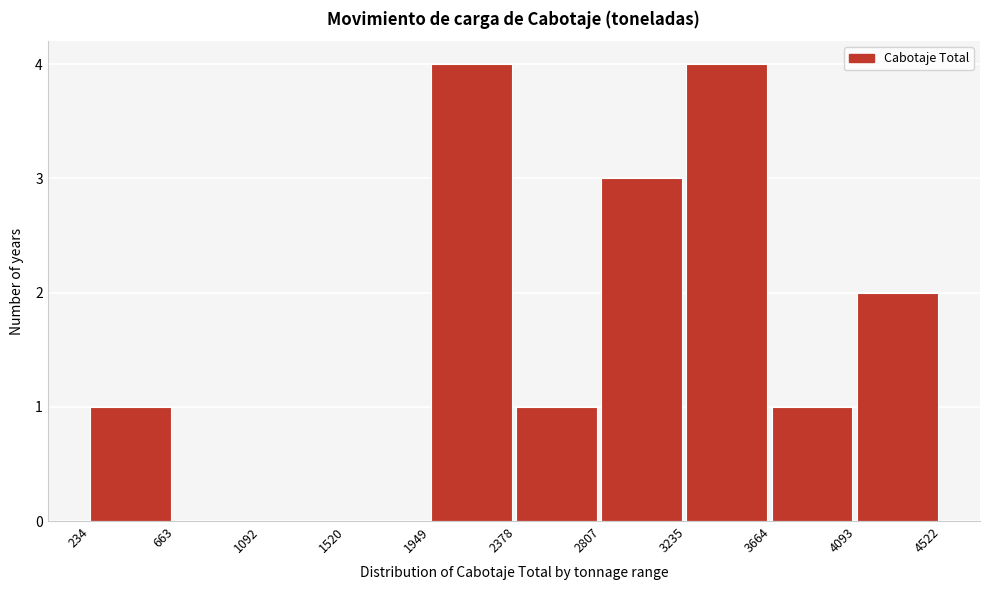

Reading left to right, list every bar in this chart as the range it spans on the x-axis followed by its height. The values are not printed on the chart, so give them approximately, as read against the axis.

234 to 663: 1
663 to 1092: 0
1092 to 1520: 0
1520 to 1949: 0
1949 to 2378: 4
2378 to 2807: 1
2807 to 3235: 3
3235 to 3664: 4
3664 to 4093: 1
4093 to 4522: 2